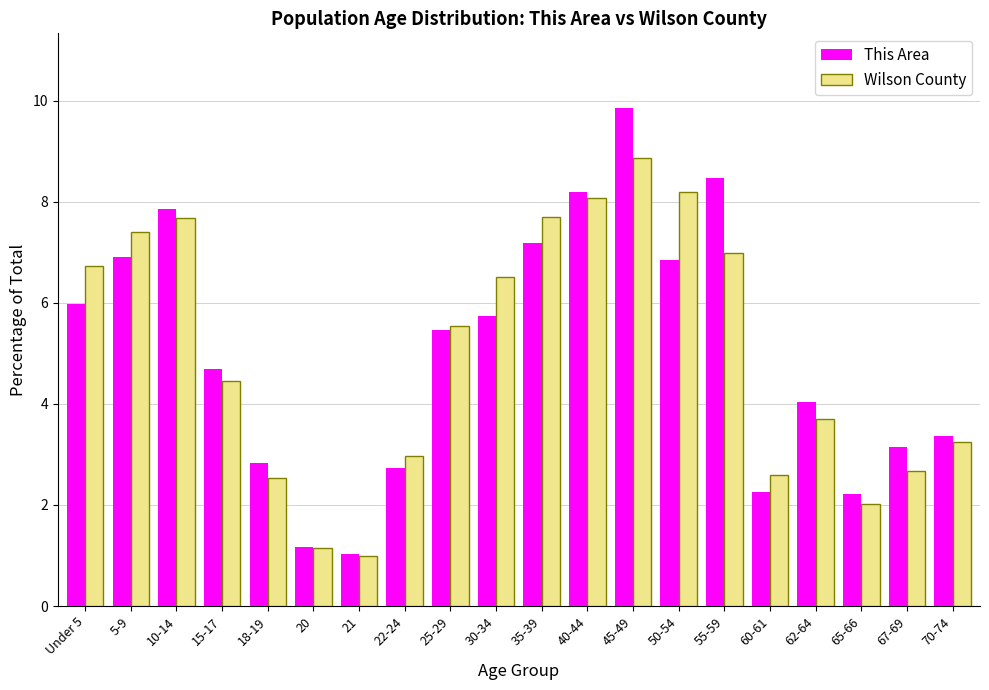

What is the maximum value for Wilson County?

8.9